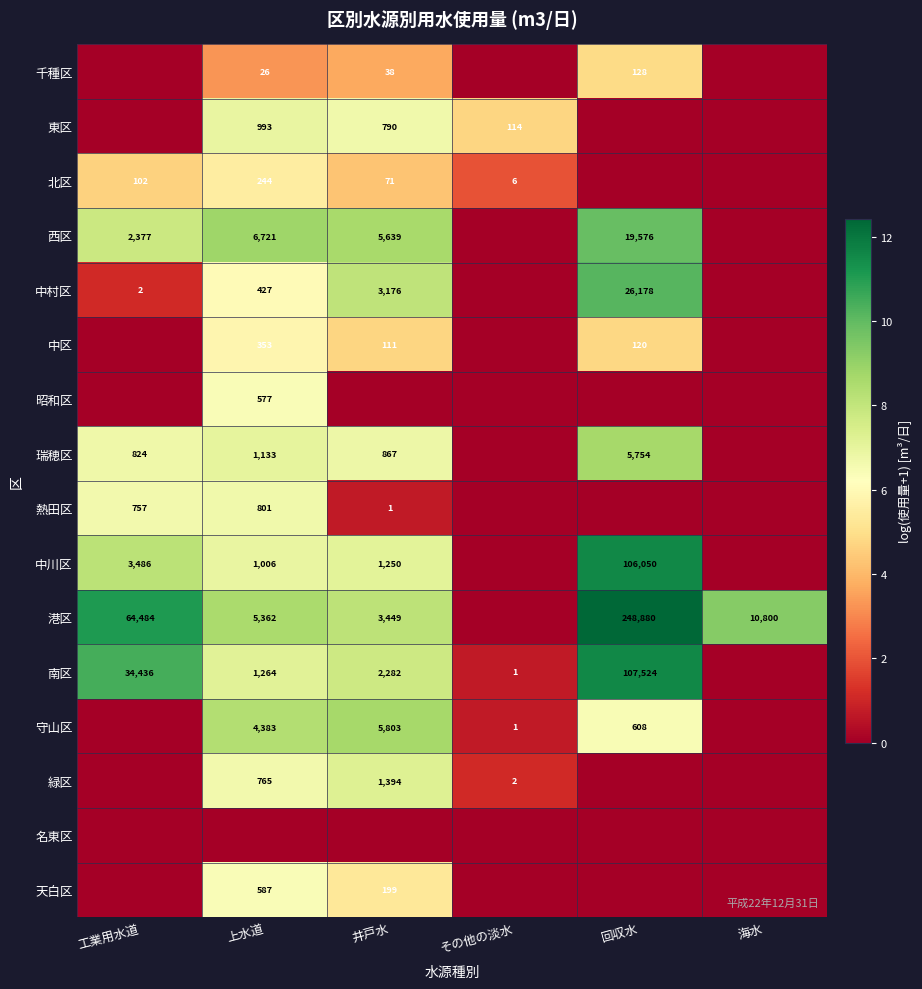

The 北区 series shows 147 at 工業用水道. True or false?

False